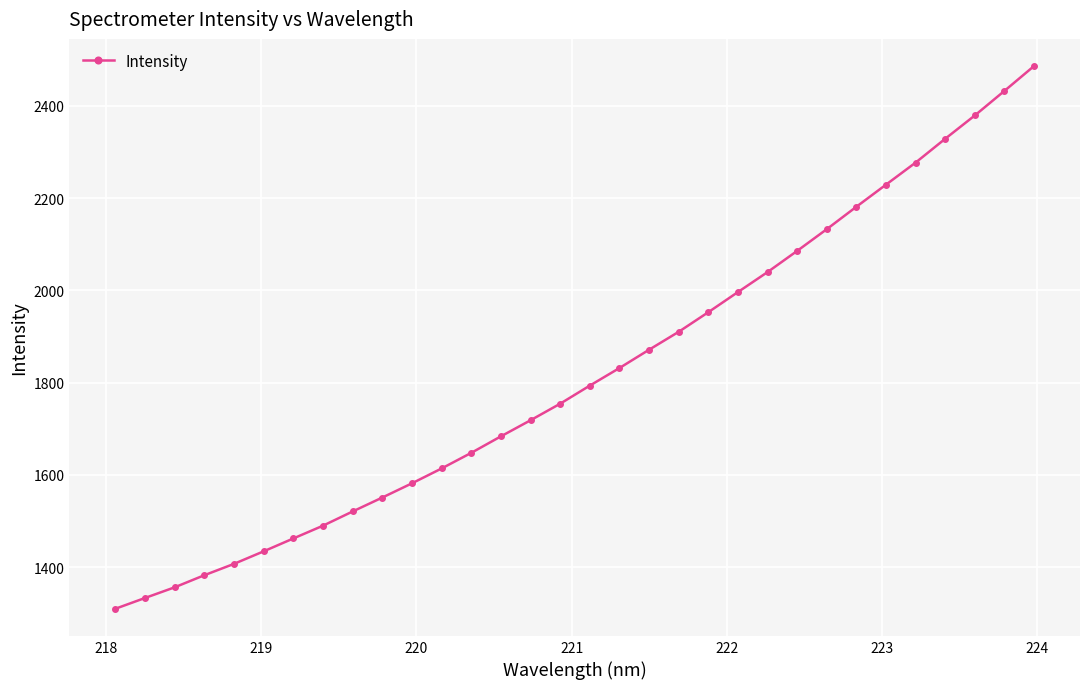

What is the smallest value displayed?

1310.1